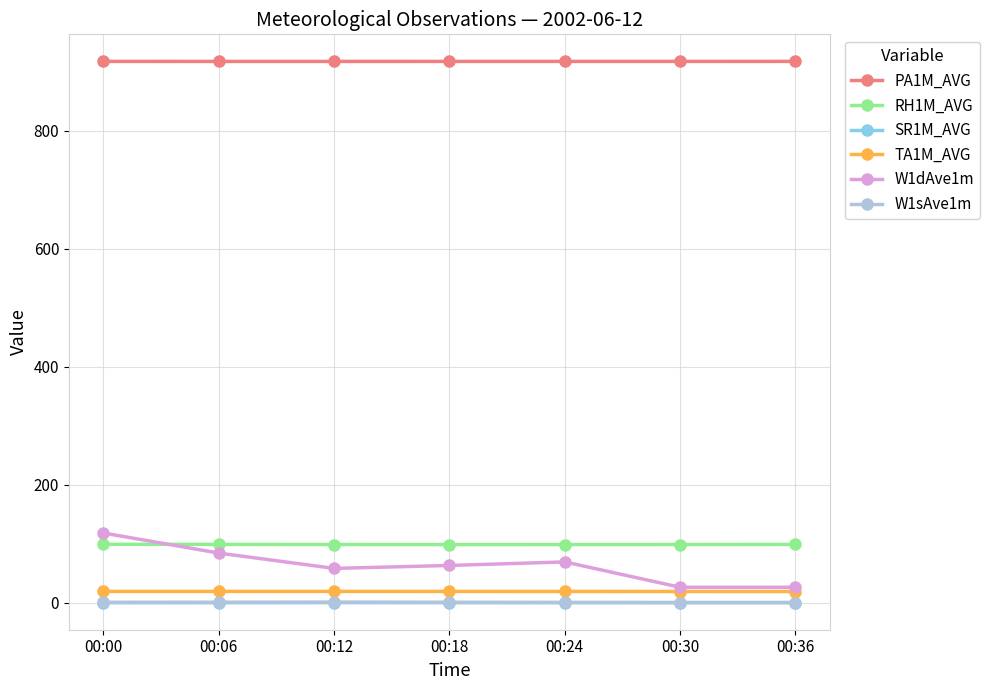

The value of W1sAve1m at 00:06 is 0.5. True or false?

True